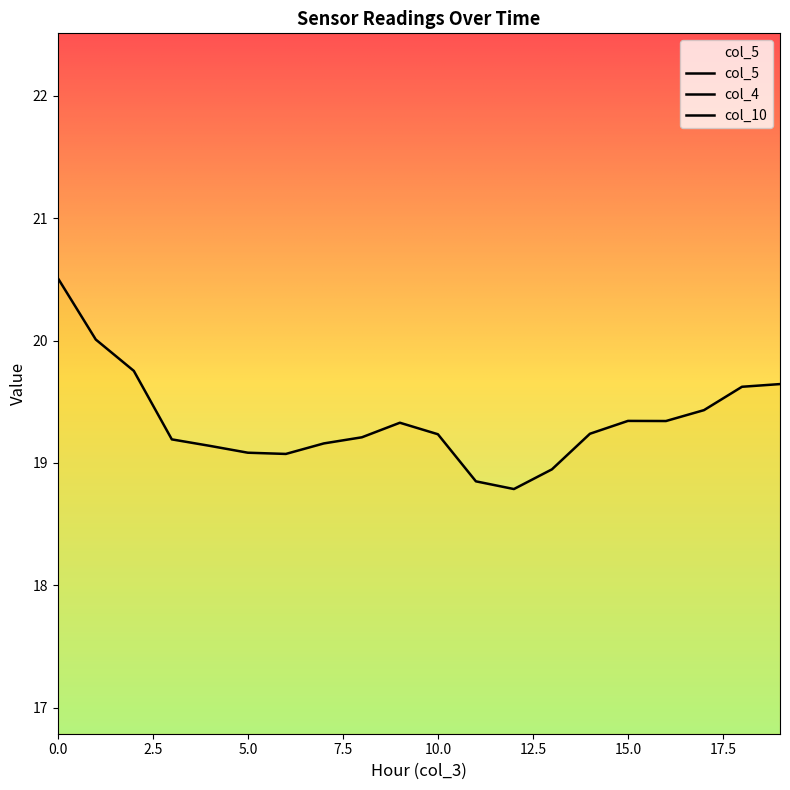

What is the difference between the second highest and second lowest values in the col_5 series?

1.2